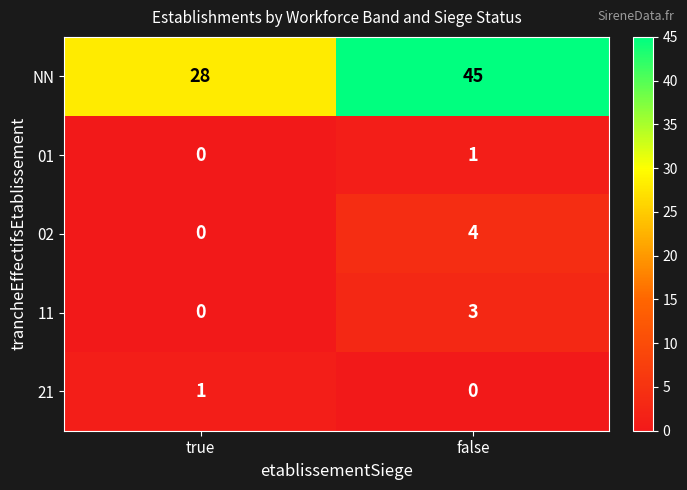

Reading right to left, what are all the values shown in this chart?

NN: 45	28
01: 1	0
02: 4	0
11: 3	0
21: 0	1